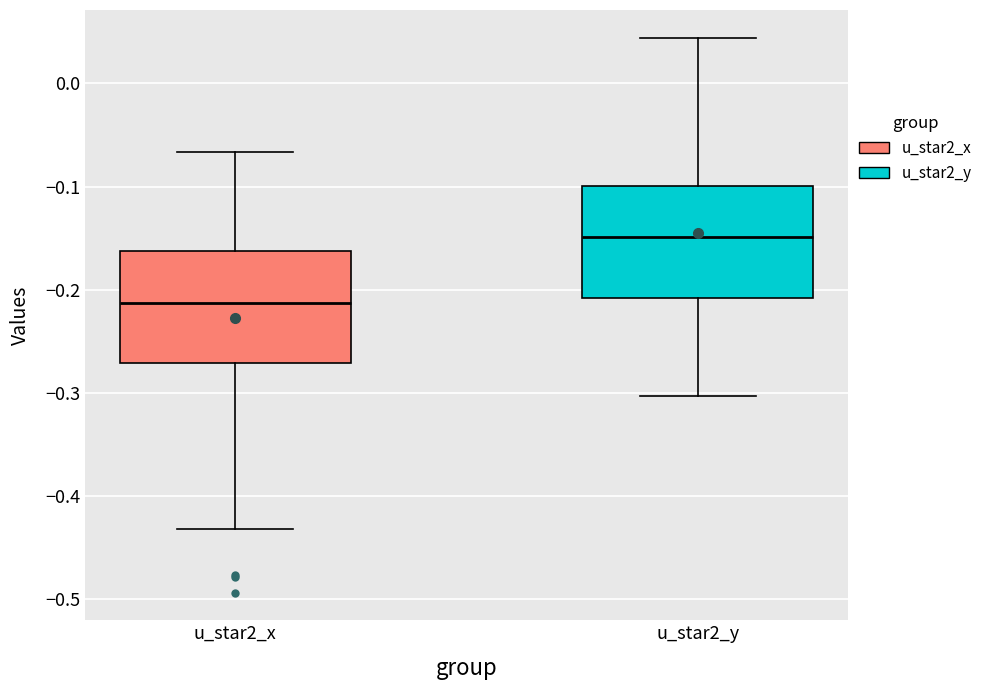

Reading left to right, transcribe this box plot: for each box, give where its median line is, the range the box spans, and where its two whiskers end, as read against the y-axis. The values are not printed on the chart, so give them approximately, as read against the axis.

u_star2_x: median -0.21, box -0.27 to -0.16, whiskers -0.43 to -0.07
u_star2_y: median -0.15, box -0.21 to -0.10, whiskers -0.30 to 0.04